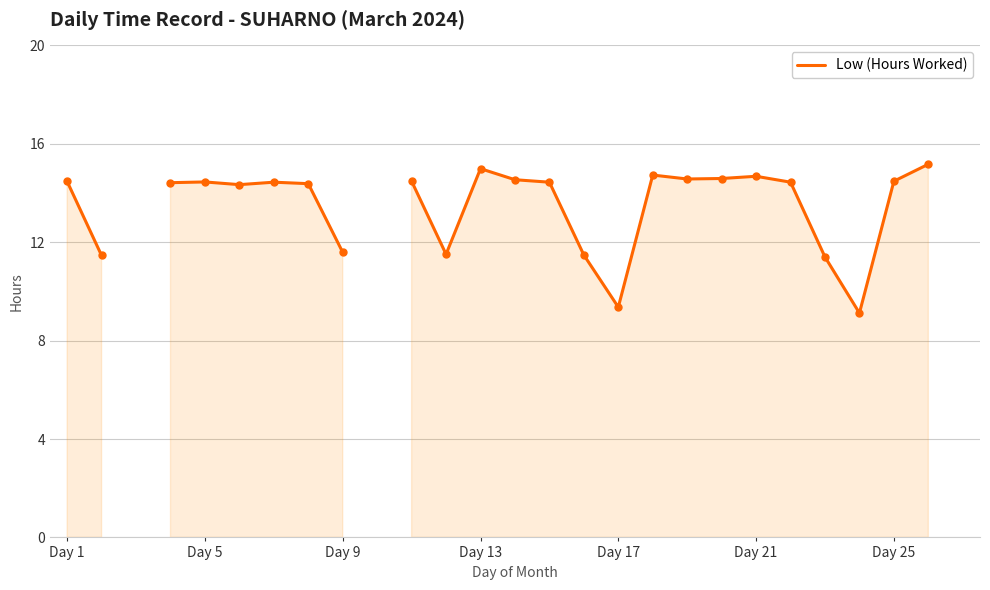

What is the value of the 22nd point from the left?

14.4